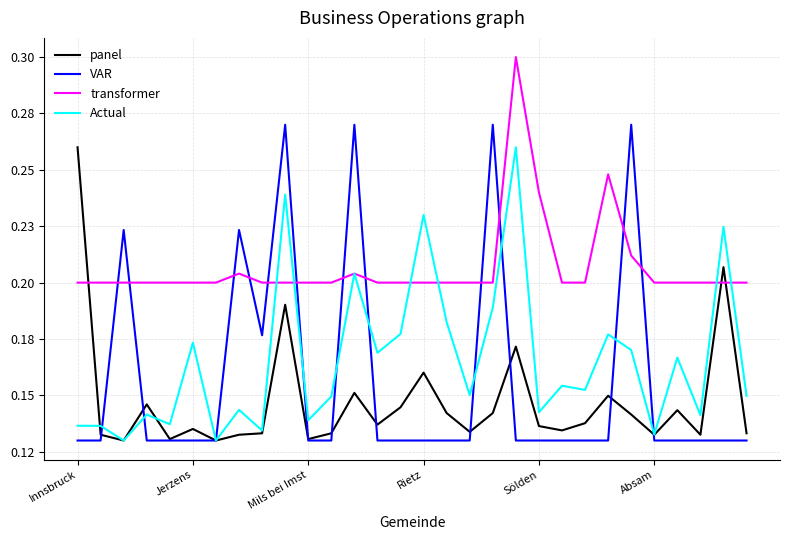

Is this an area chart (filled region under the line)?

No